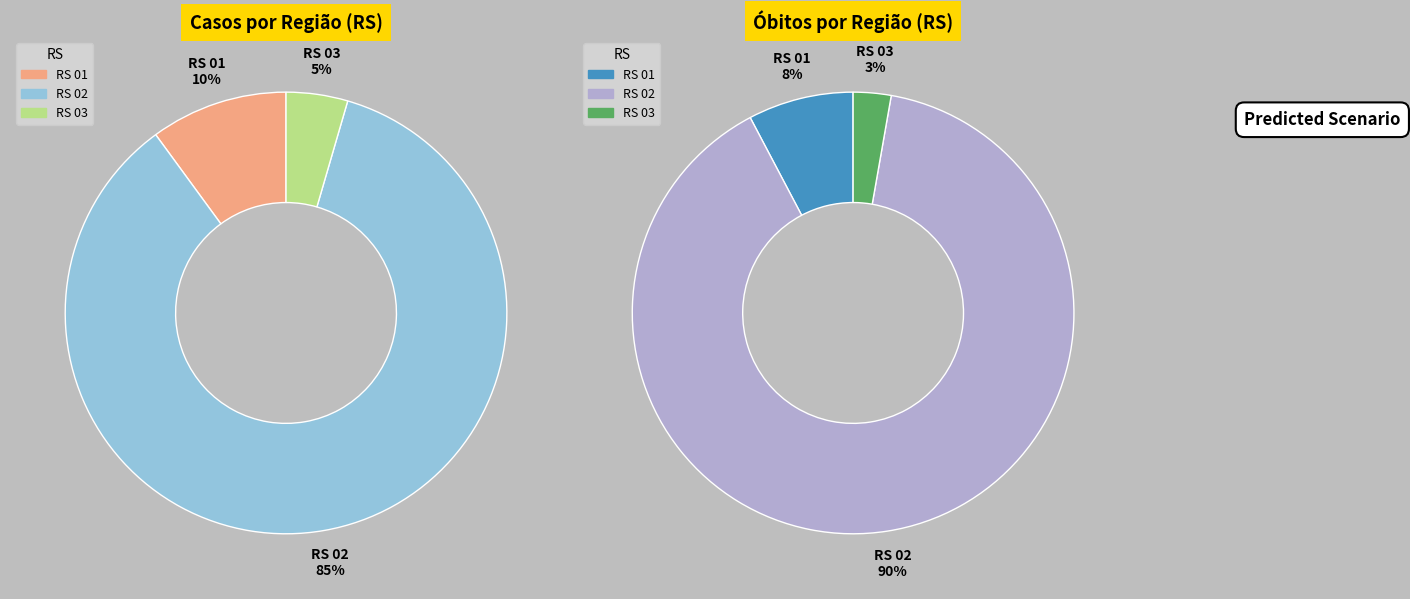

Count the number of slices in the pie.

6